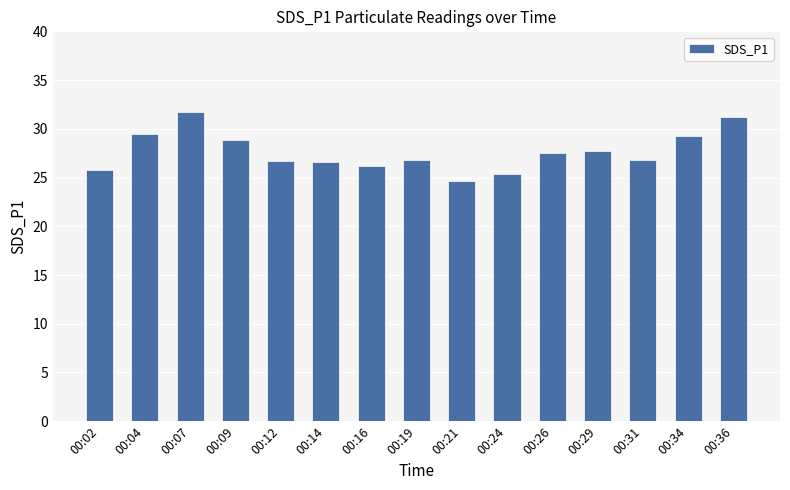

Which category has the lowest value across all series?

00:21